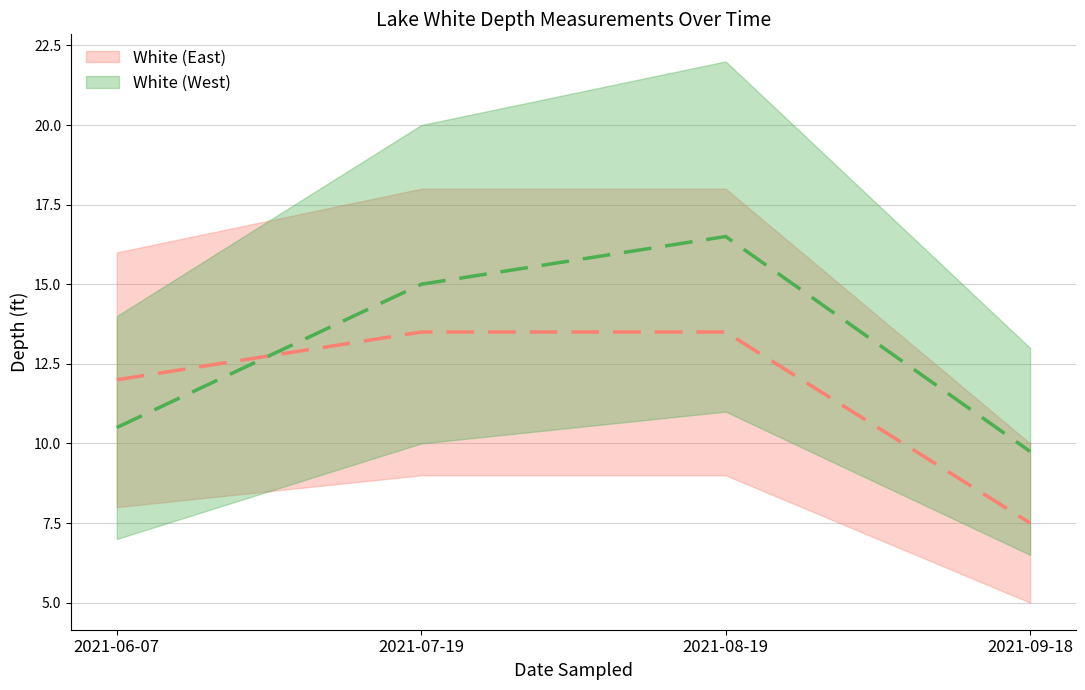

Does the chart display data point markers on the line(s)?

No